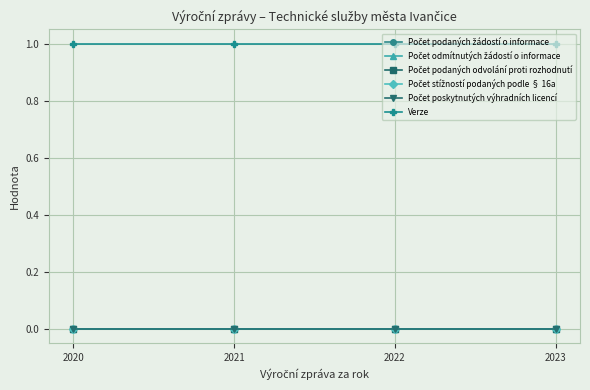

Reading left to right, what are all the values shown in this chart?

Počet podaných žádostí o informace: 0	0	0	0
Počet odmítnutých žádostí o informace: 0	0	0	0
Počet podaných odvolání proti rozhodnutí: 0	0	0	0
Počet stížností podaných podle § 16a: 0	0	0	0
Počet poskytnutých výhradních licencí: 0	0	0	0
Verze: 1	1	1	1